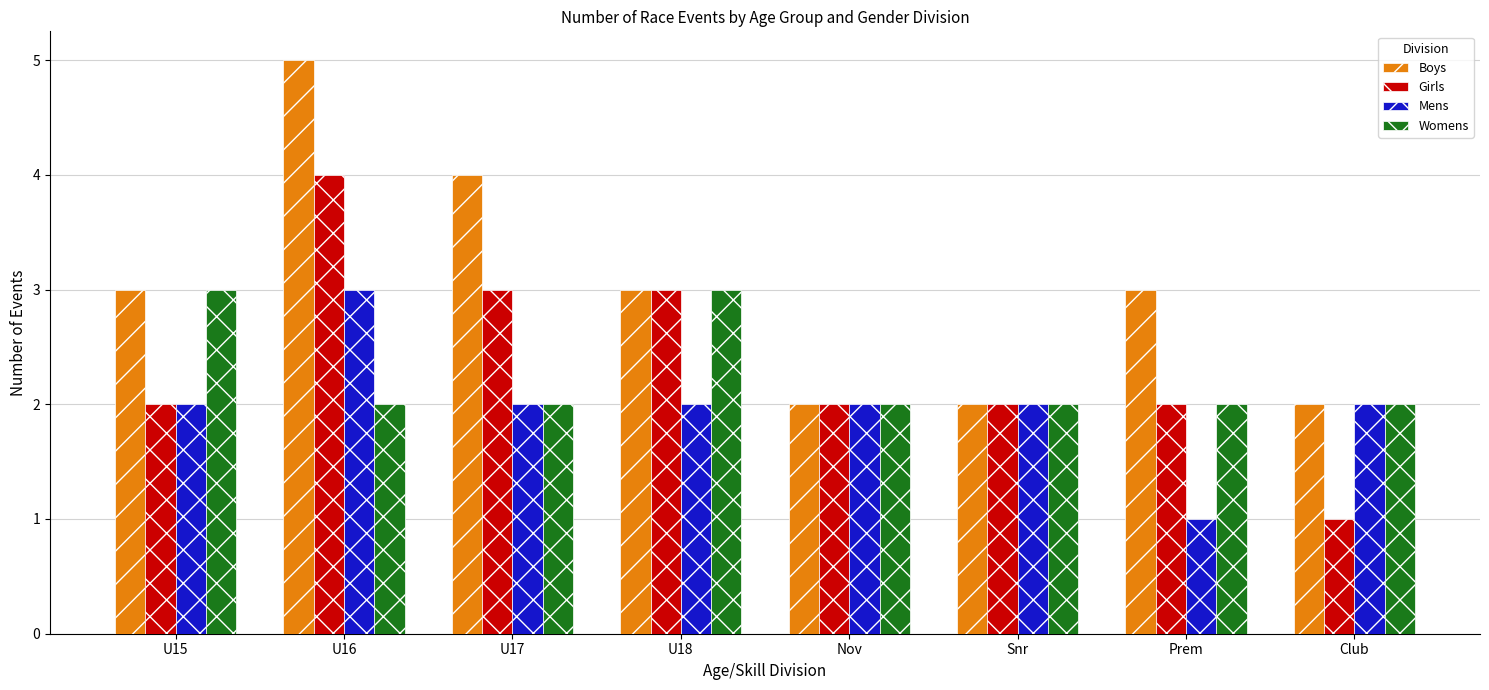

How many bars are there in each group?

4